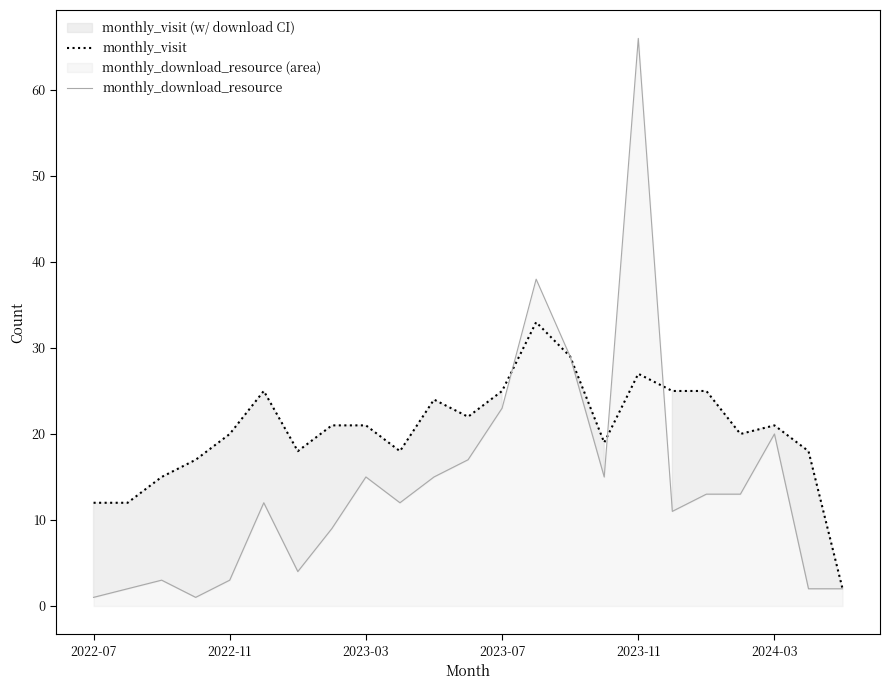

The monthly_visit series shows 3 at 2022-07. True or false?

False